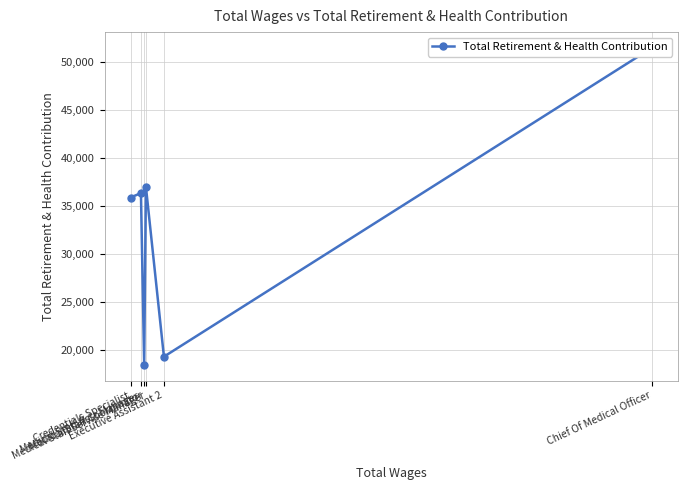

What is the difference between the second highest and second lowest values?

17693